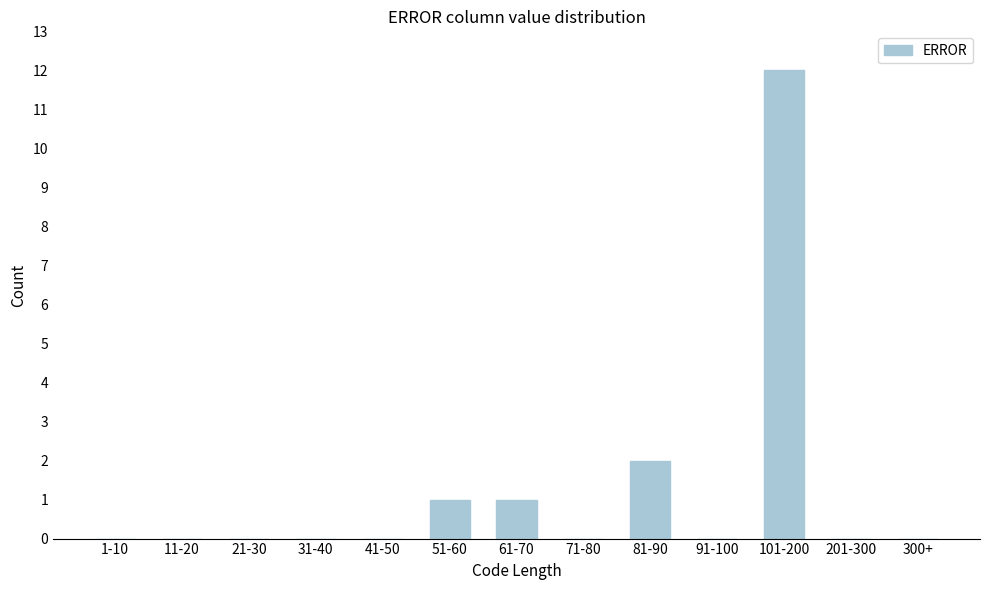

Reading right to left, what are all the values shown in this chart?

300+=0	201-300=0	101-200=12	91-100=0	81-90=2	71-80=0	61-70=1	51-60=1	41-50=0	31-40=0	21-30=0	11-20=0	1-10=0